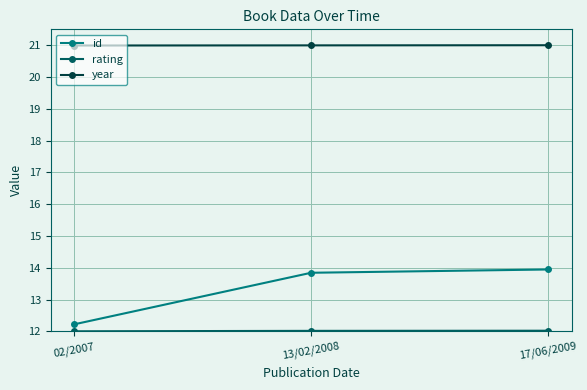

Between 02/2007 and 13/02/2008, which series saw the biggest shift?

id